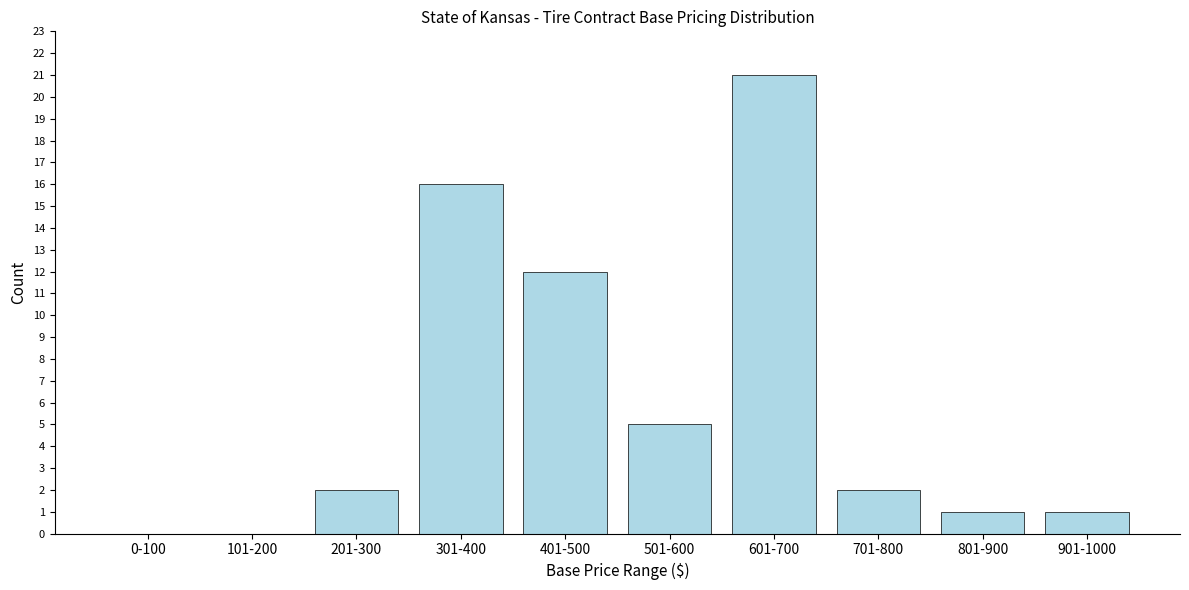

Reading left to right, list all the values displayed in this chart.

0-100=0	101-200=0	201-300=2	301-400=16	401-500=12	501-600=5	601-700=21	701-800=2	801-900=1	901-1000=1